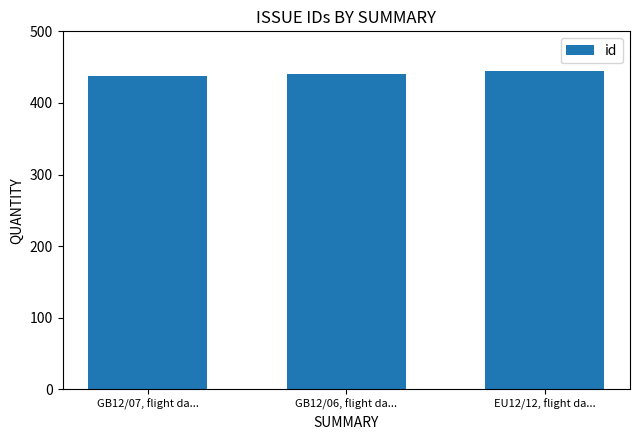

Count the values in the range 437 to 444.

3